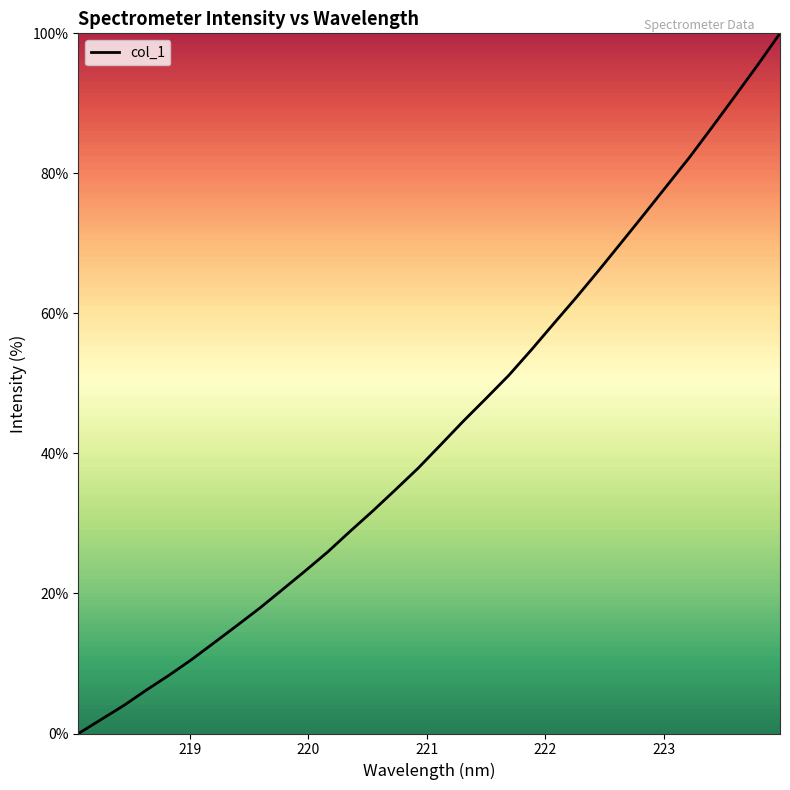

What is the greatest value displayed?

100.0